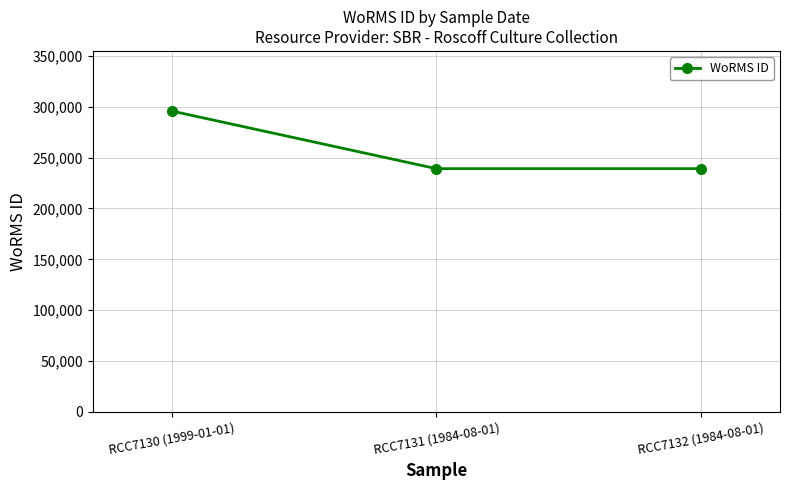

Which has a higher value, RCC7131 (1984-08-01) or RCC7130 (1999-01-01)?

RCC7130 (1999-01-01)